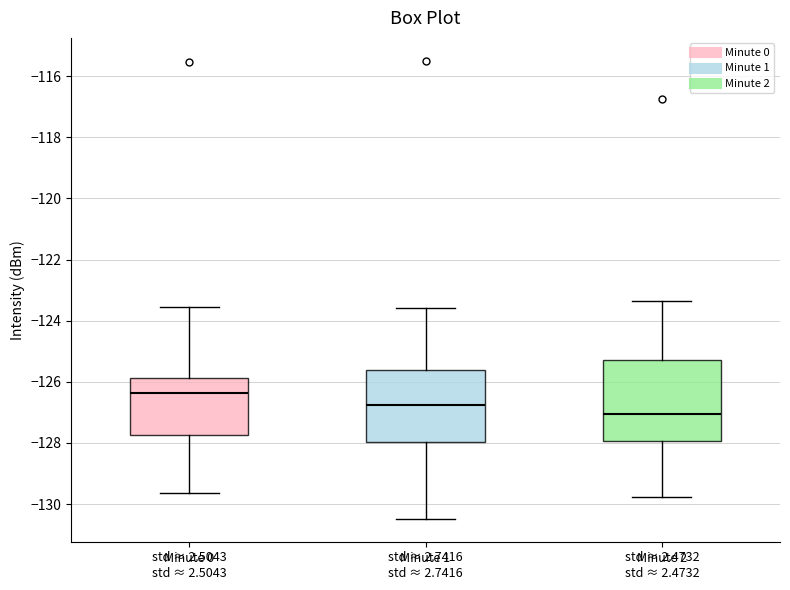

Which box's median line is the highest?

Minute 0 std ≈ 2.5043